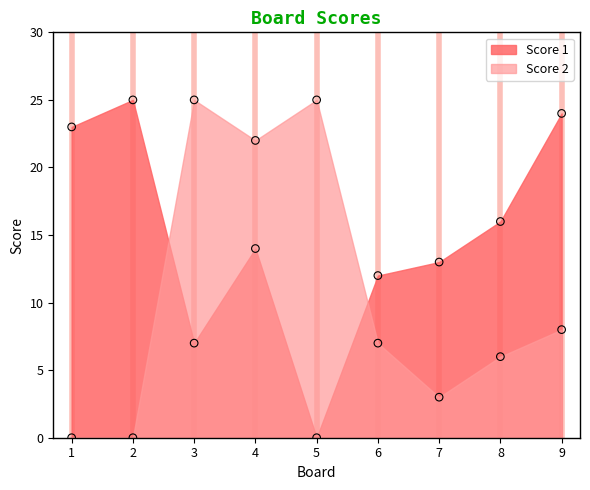

Which series reaches the maximum Y coordinate?

Score 1